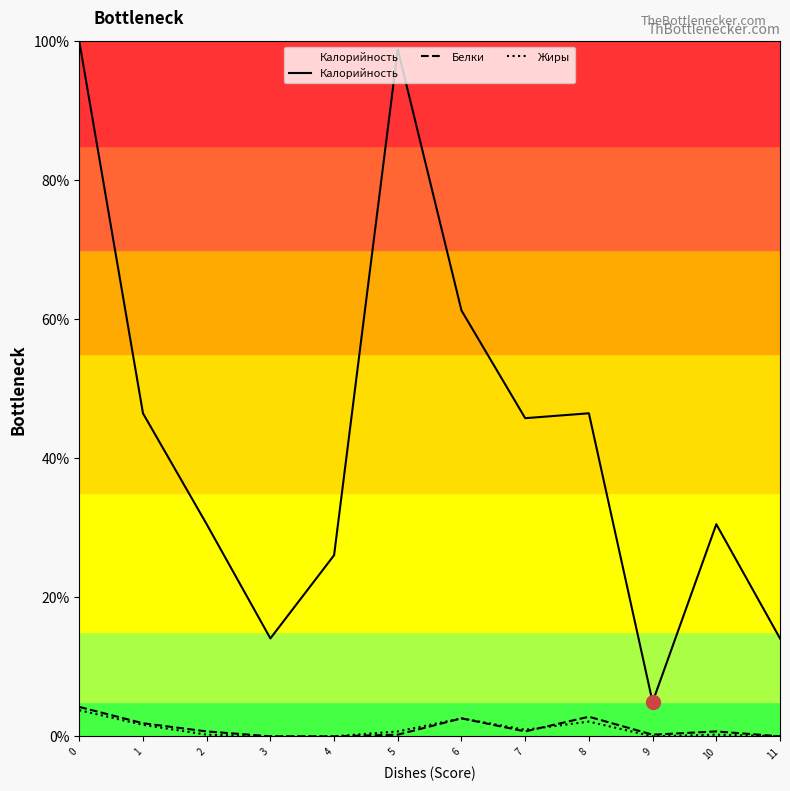

Is it true that Калорийность equals 80.4 at 8?

False